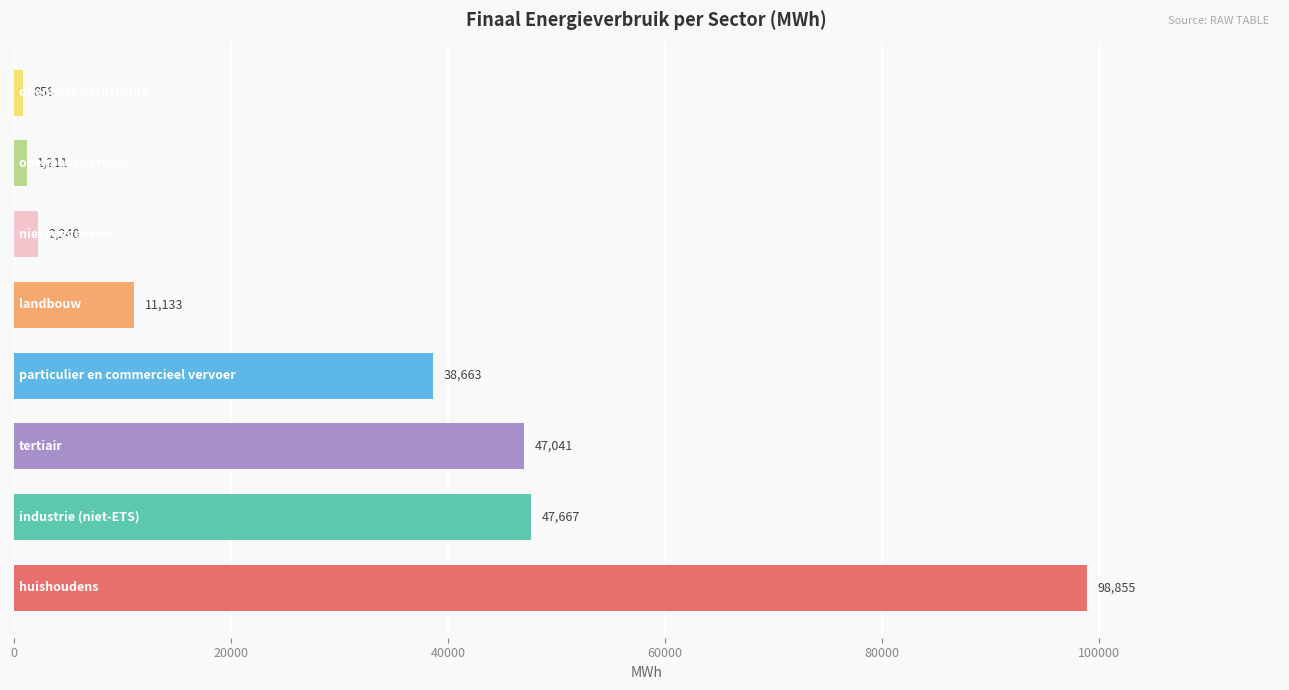

What is the smallest value displayed?

857.9